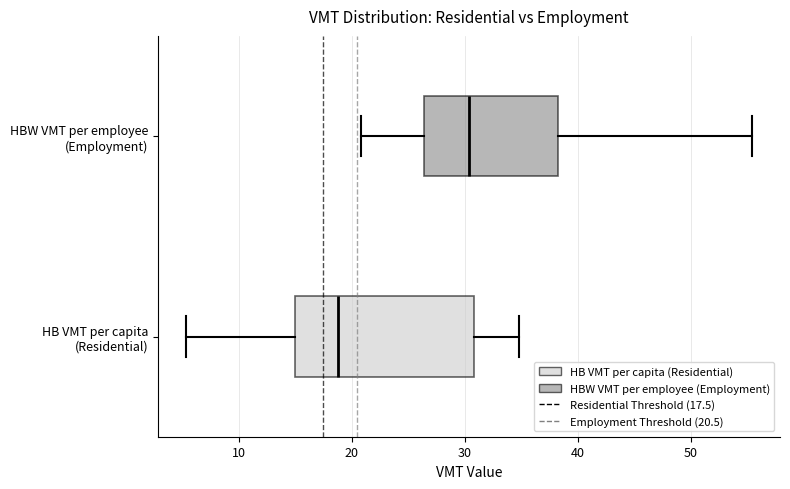

Where is the left edge of the box for HBW VMT per employee (Employment) on the x-axis? The values are not printed on the chart, so give them approximately, as read against the axis.

26